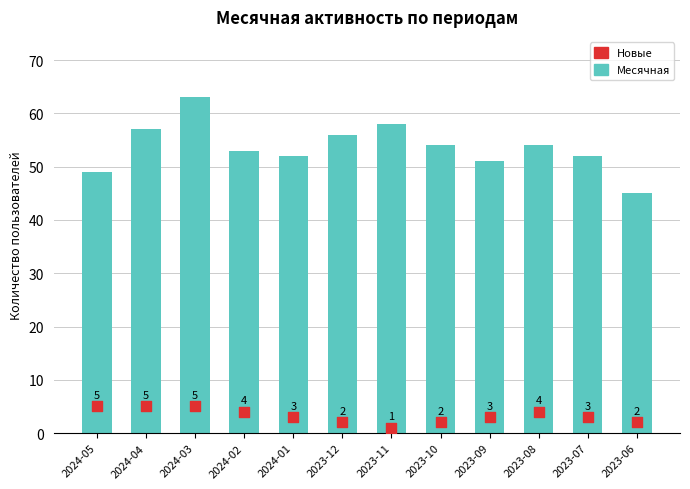

What are all the series names shown in the legend?

Месячная, Новые